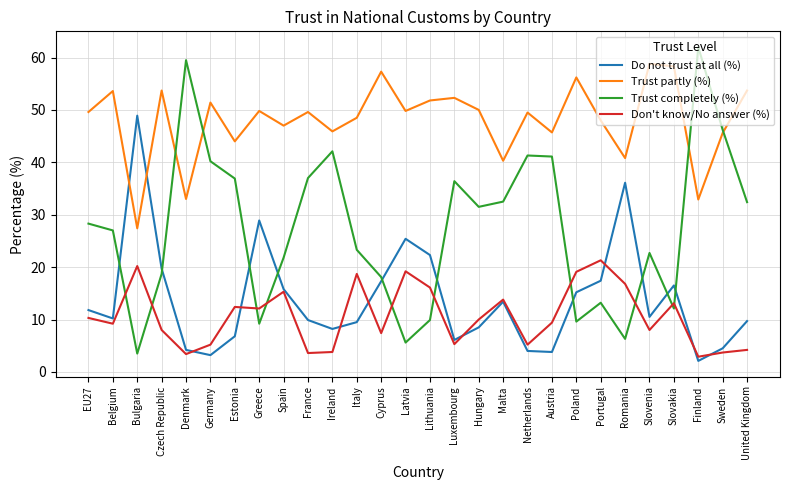

Where is Do not trust at all (%) nearest to the value 25?

Latvia